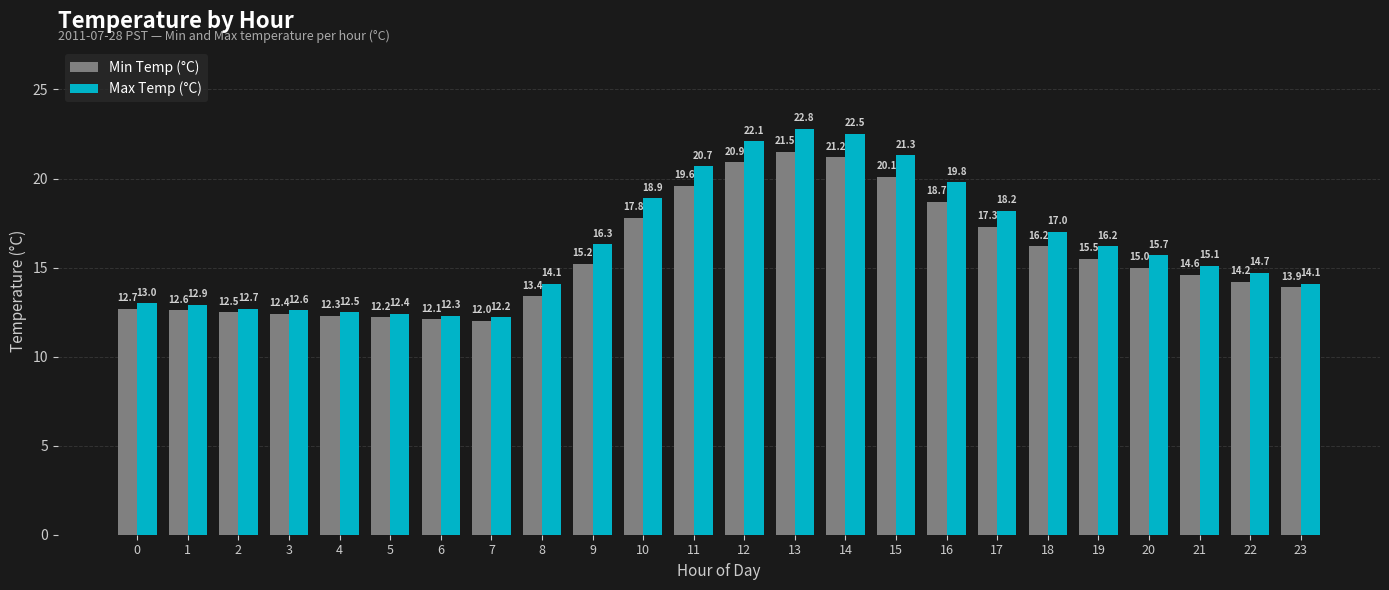

How many bars are there in each group?

2